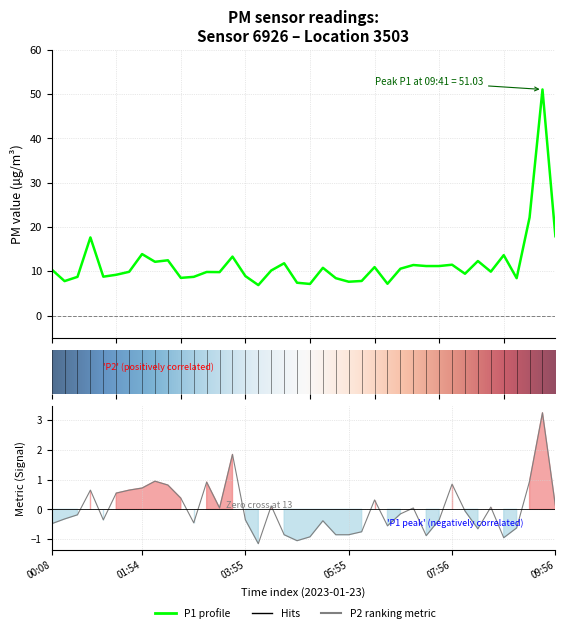

What is the total value across all series at 35?

12.7